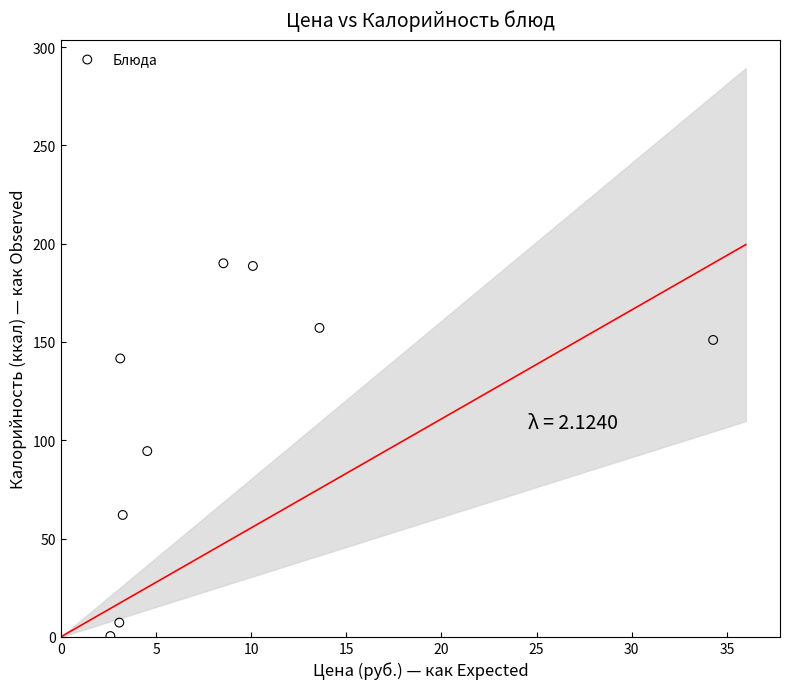

What is the average X value?

9.2